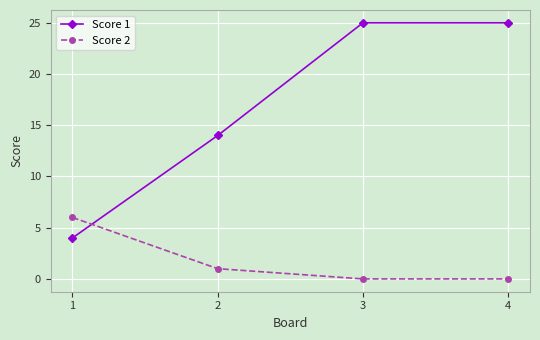

Is the value of Score 1 at 2 greater than the value of Score 2 at 1?

Yes